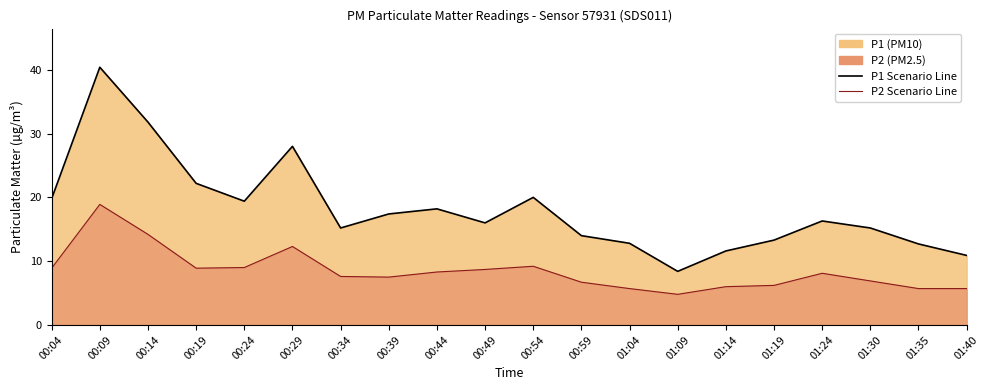

Is the value of P2 Scenario Line at 00:54 greater than the value of P1 Scenario Line at 00:54?

No